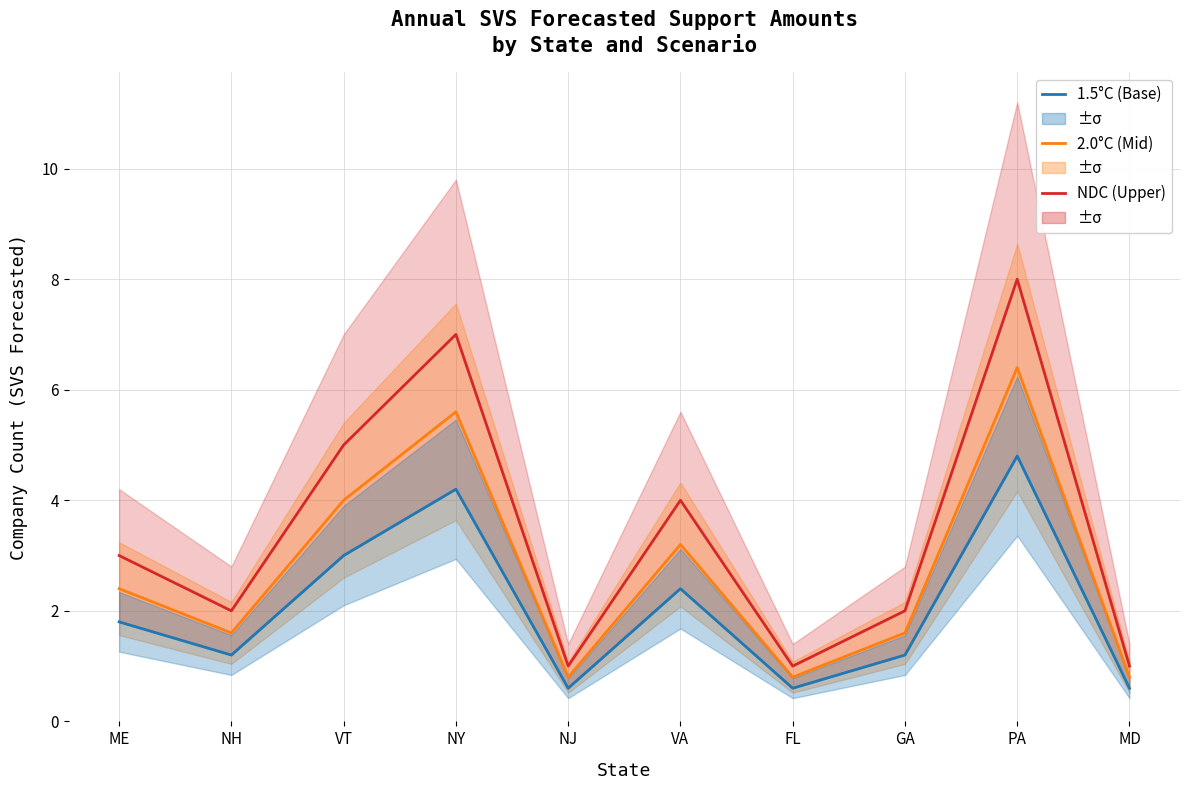

At how many categories does at least one series exceed 5?

2